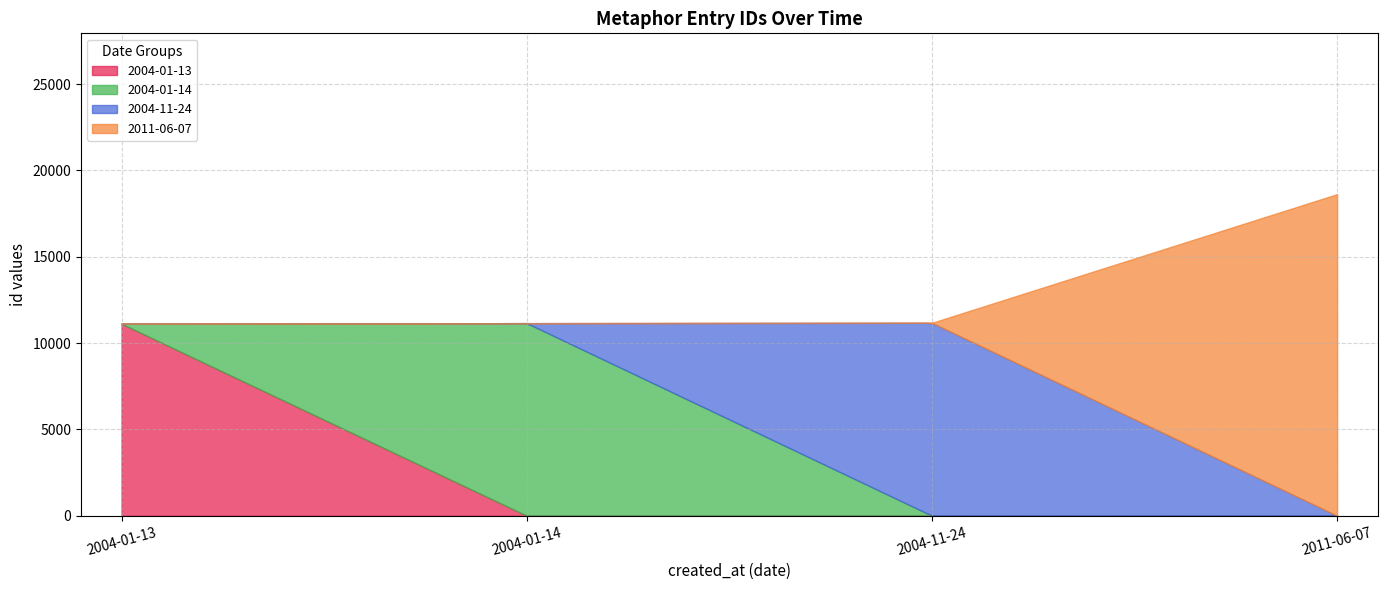

What is the difference between the maximum and minimum values?

7508